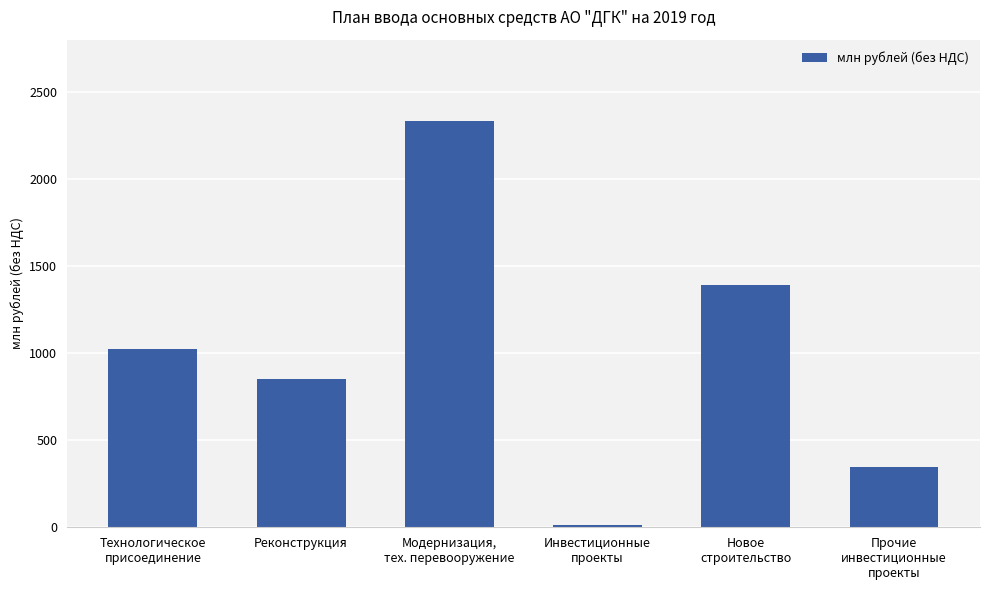

What is the sum of the values at Новое
строительство and Технологическое
присоединение?

2415.1